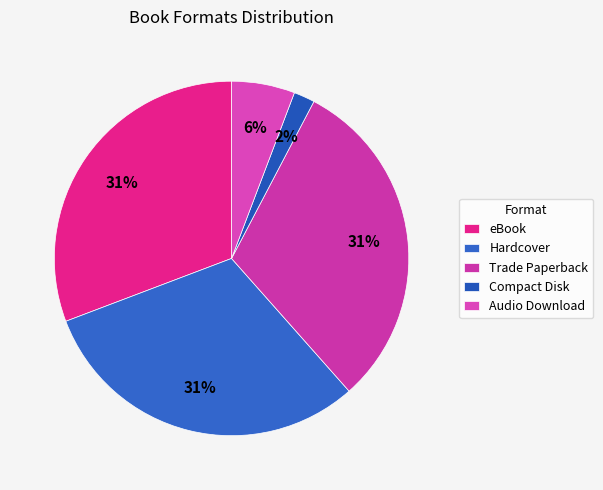

What is the smallest slice in the pie chart?

Compact Disk